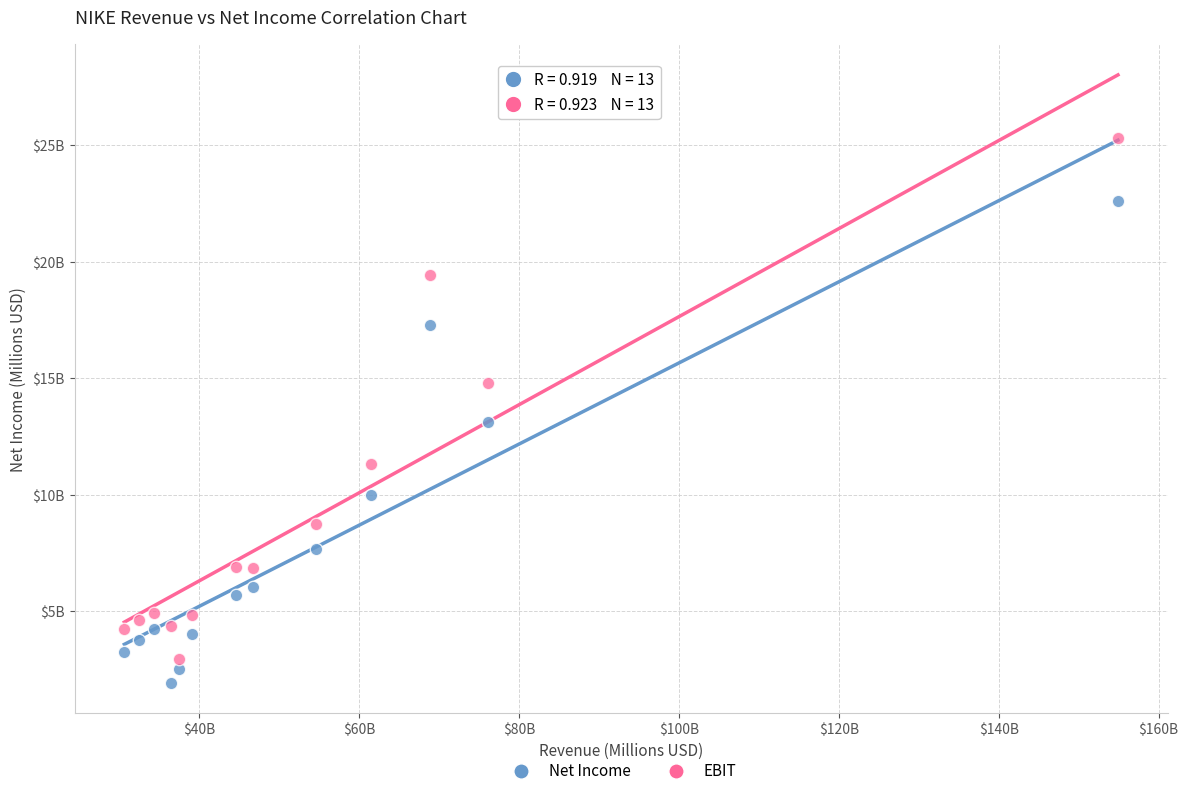

Which series contains the lowest Y value?

Net Income